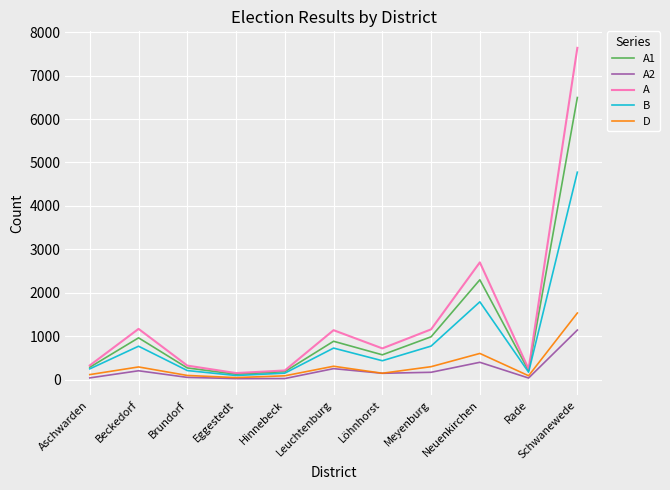

What is the smallest value displayed?

26